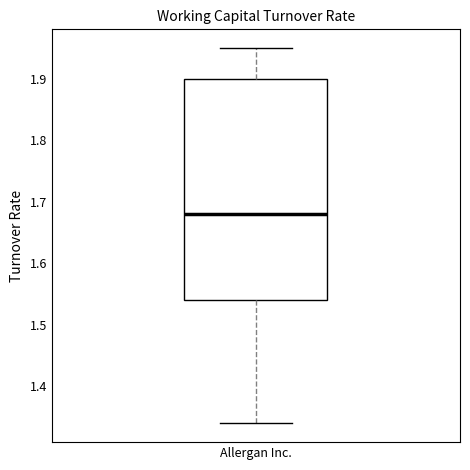

Transcribe this box plot: give where the median line is, the range the box spans, and where the two whiskers end, as read against the y-axis. The values are not printed on the chart, so give them approximately, as read against the axis.

median 1.68, box 1.54 to 1.90, whiskers 1.34 to 1.95